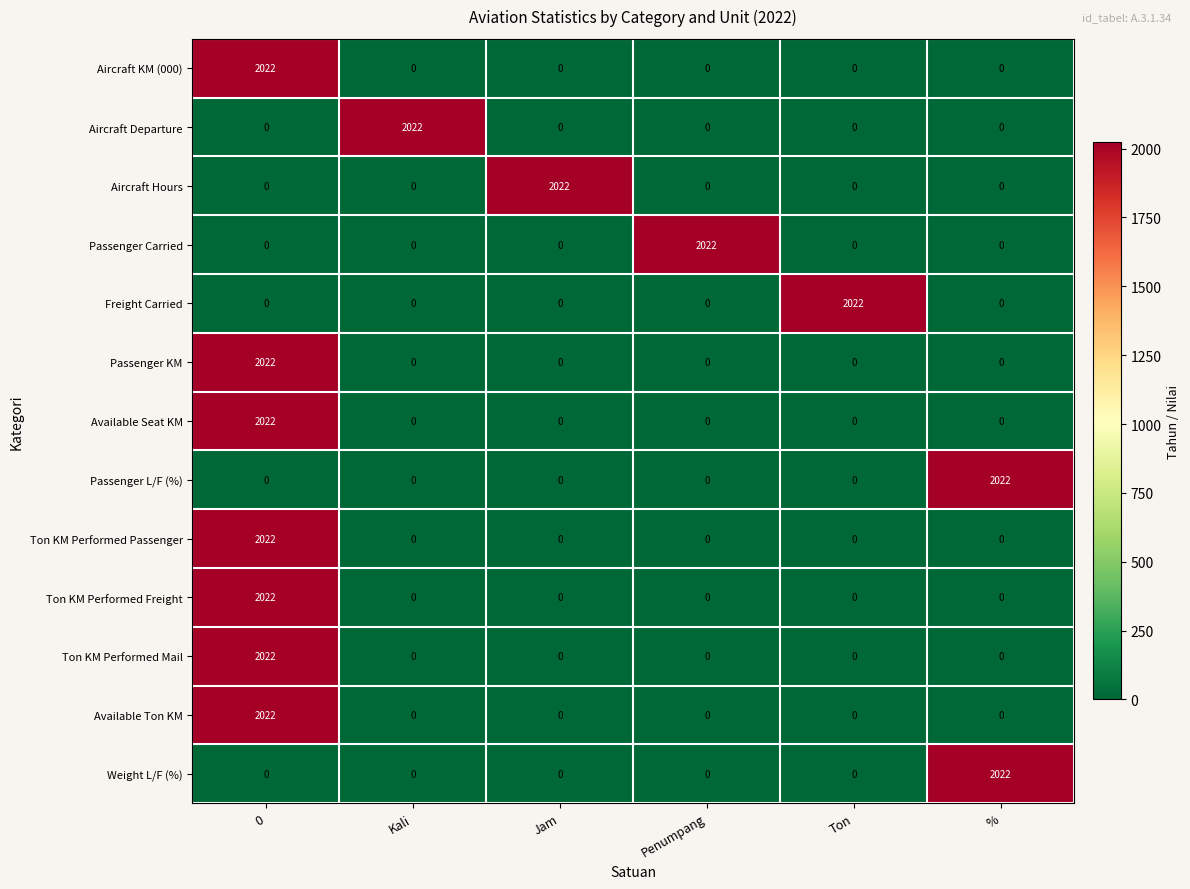

Which category has the highest value in the Aircraft Hours series?

Jam